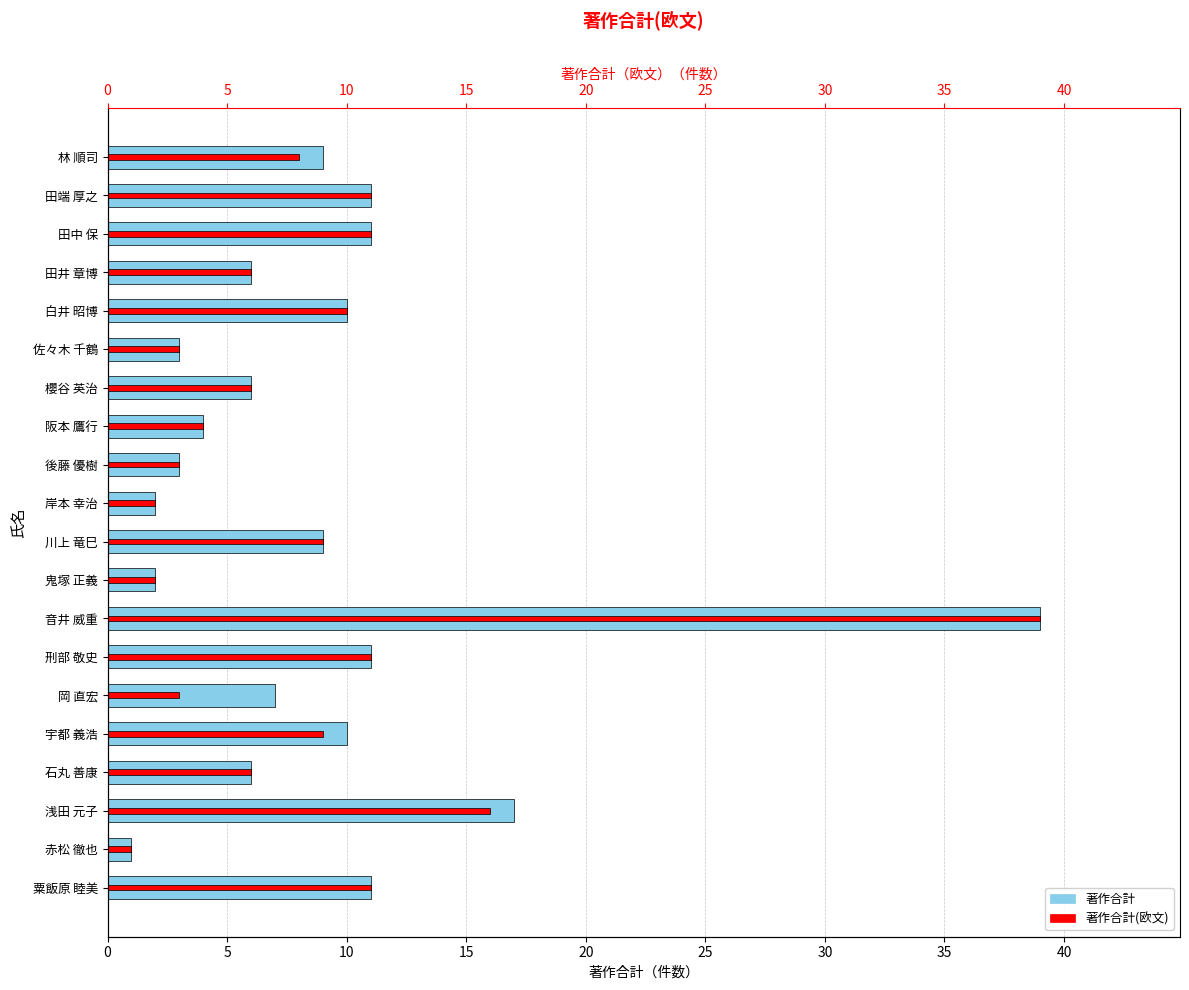

Is the value of 著作合計(欧文) at 石丸 善康 greater than the value of 著作合計 at 刑部 敬史?

No